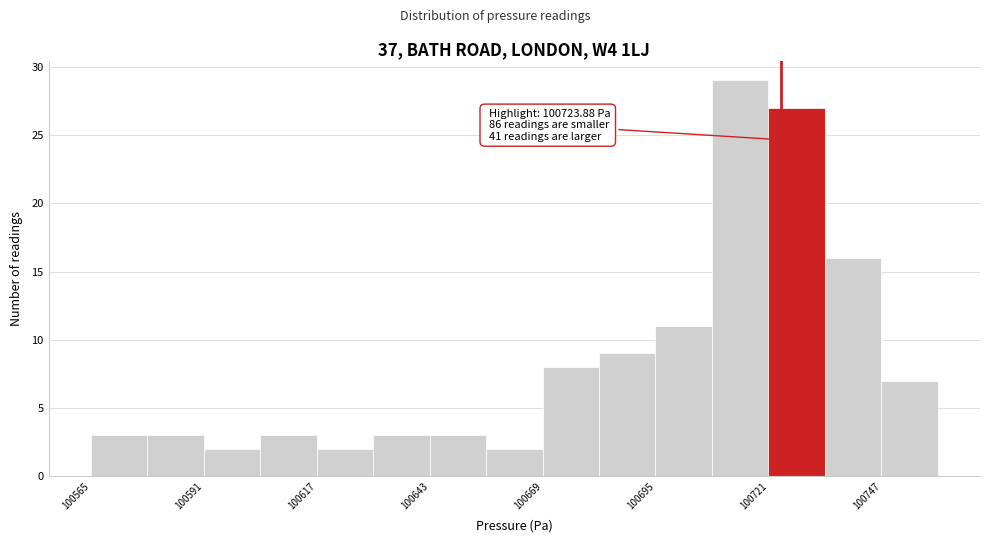

Around what value on the x-axis is the tallest bar? Give the approximate position of its centre, as read against the axis.

100715